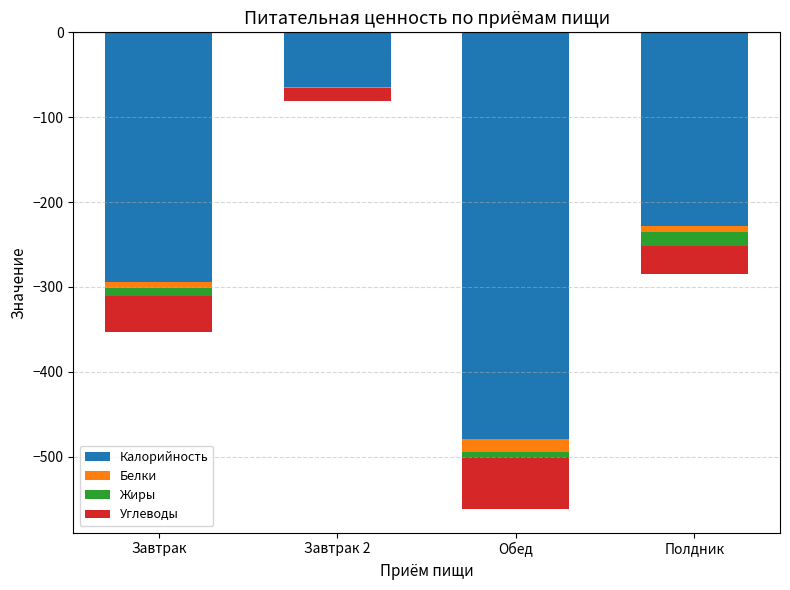

How many data points in Углеводы are less than -32?

3